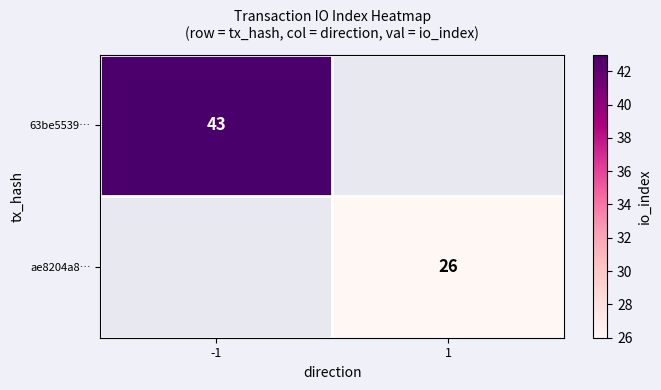

Is the value of ae8204a8… at 1 greater than the value of 63be5539… at -1?

No